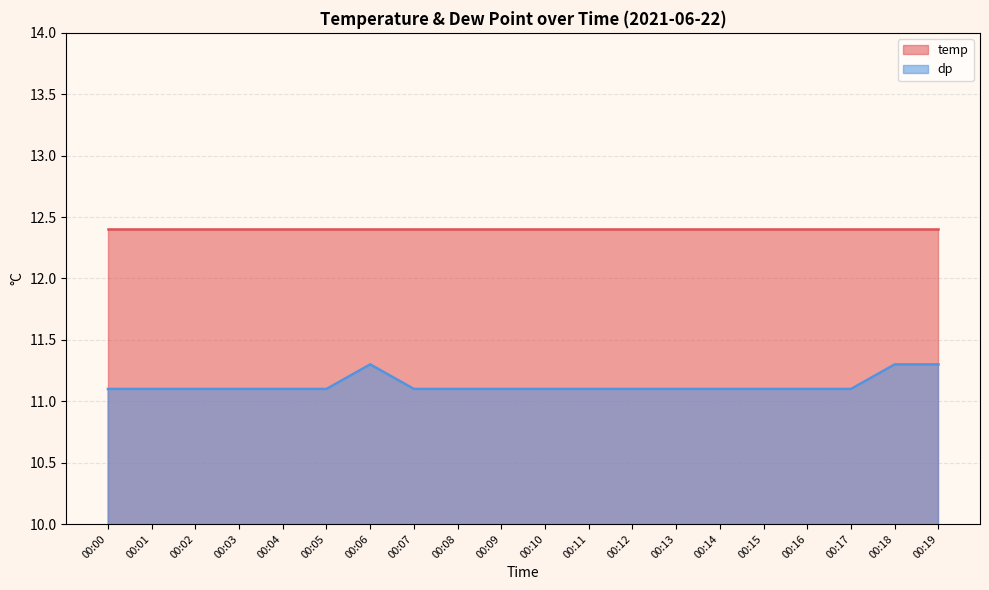

True or false: there are more than 2 points higher than both neighbors.

False